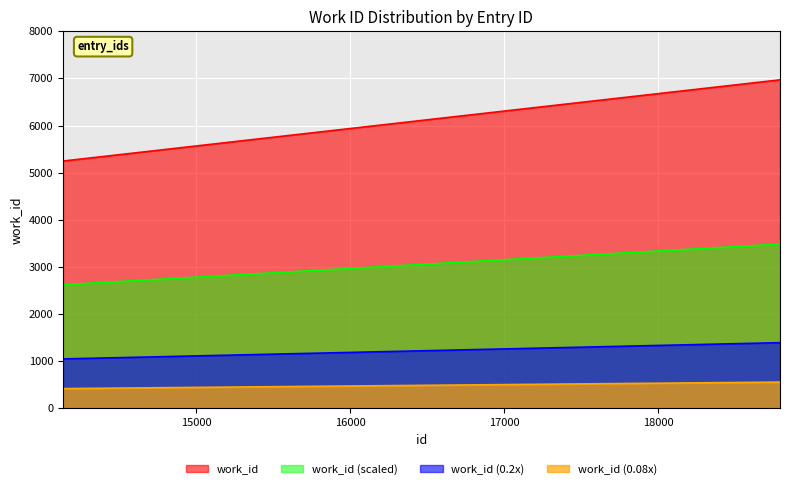

What is the value of the 2nd point from the left?

5247